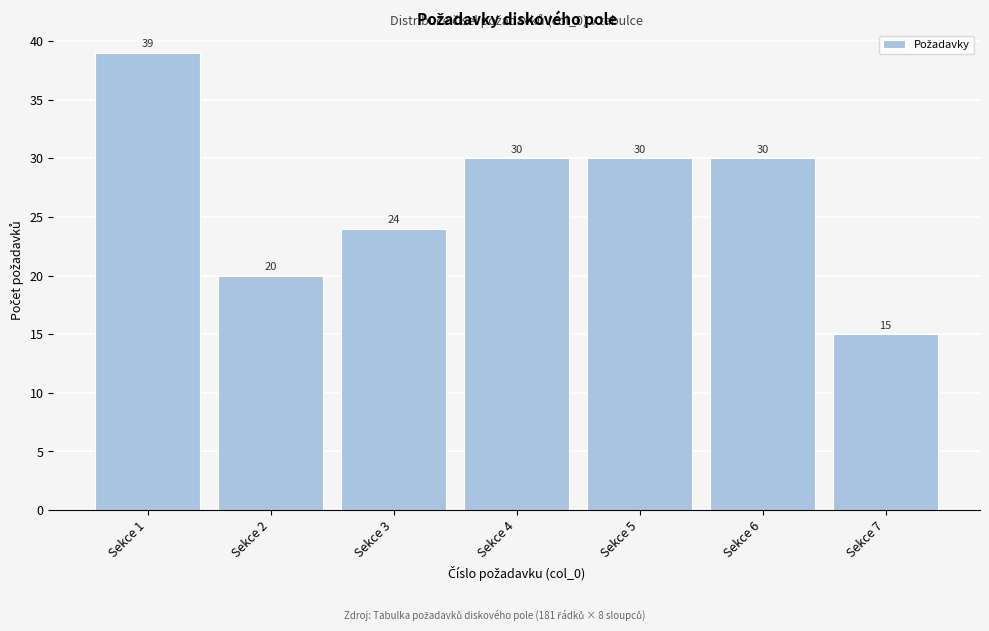

Reading left to right, list all the values displayed in this chart.

Sekce 1=39	Sekce 2=20	Sekce 3=24	Sekce 4=30	Sekce 5=30	Sekce 6=30	Sekce 7=15